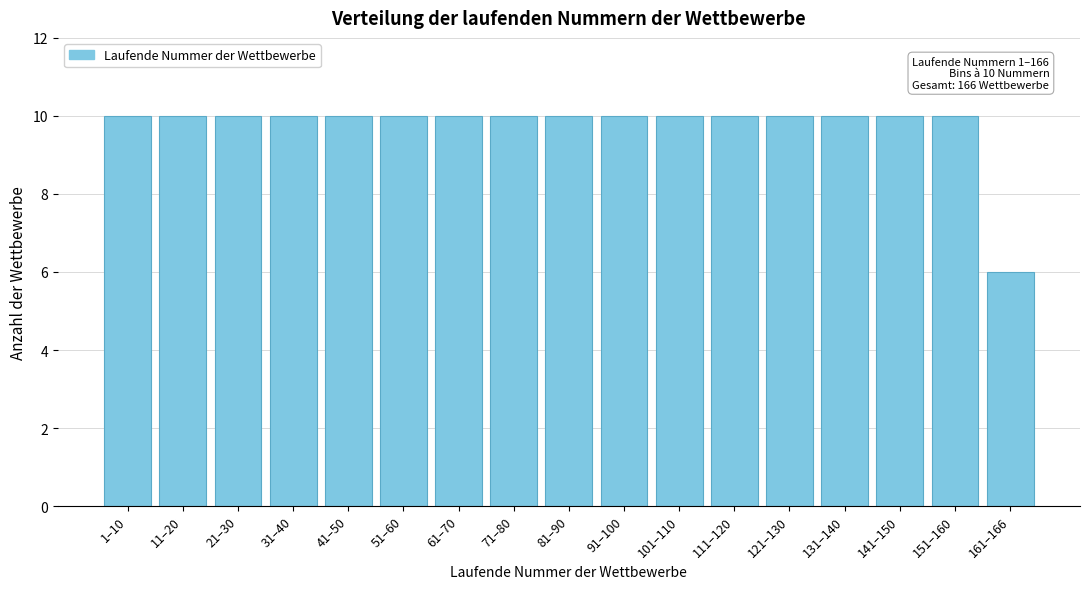

Reading left to right, transcribe all the data shown in this chart.

10	10	10	10	10	10	10	10	10	10	10	10	10	10	10	10	6